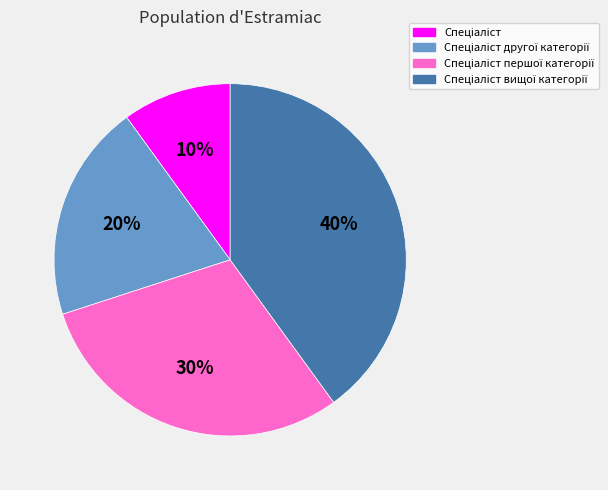

How many segments does this pie chart have?

4